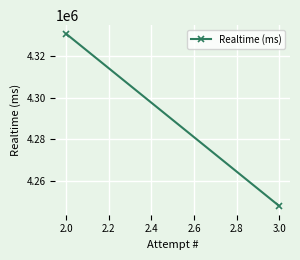

What is the greatest value displayed?

4330510